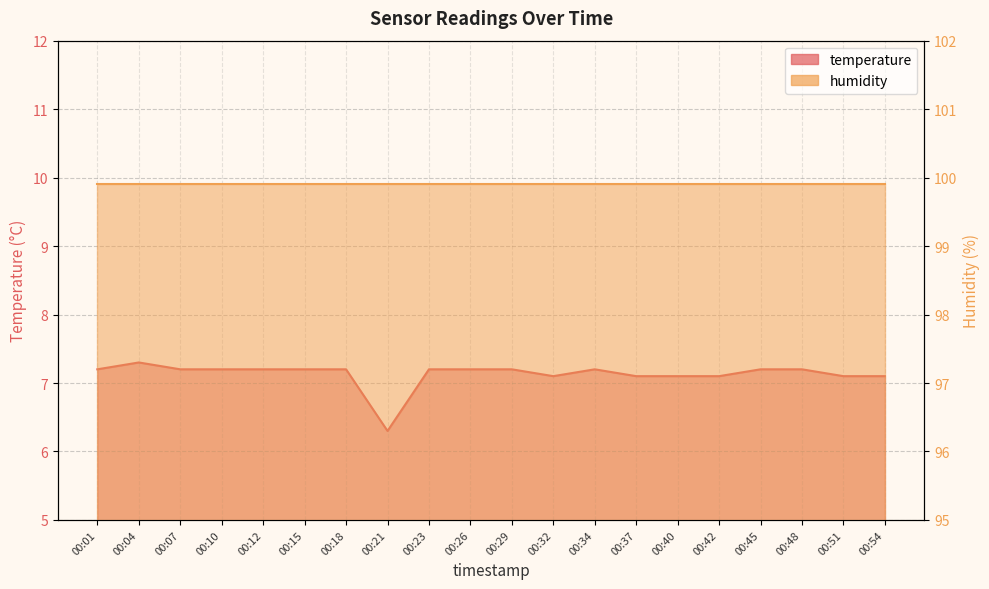

The value at 00:32 is 7.1. True or false?

True